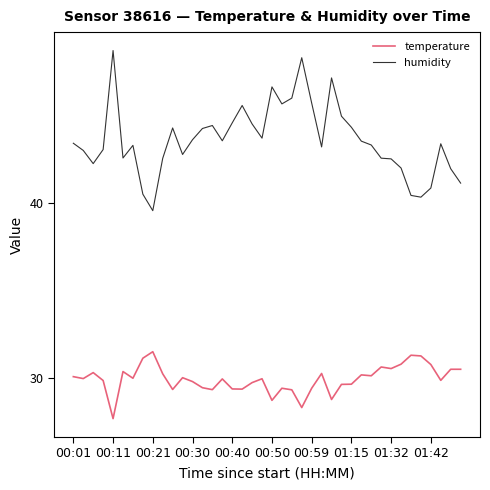

What is the highest value of the temperature series?

31.5